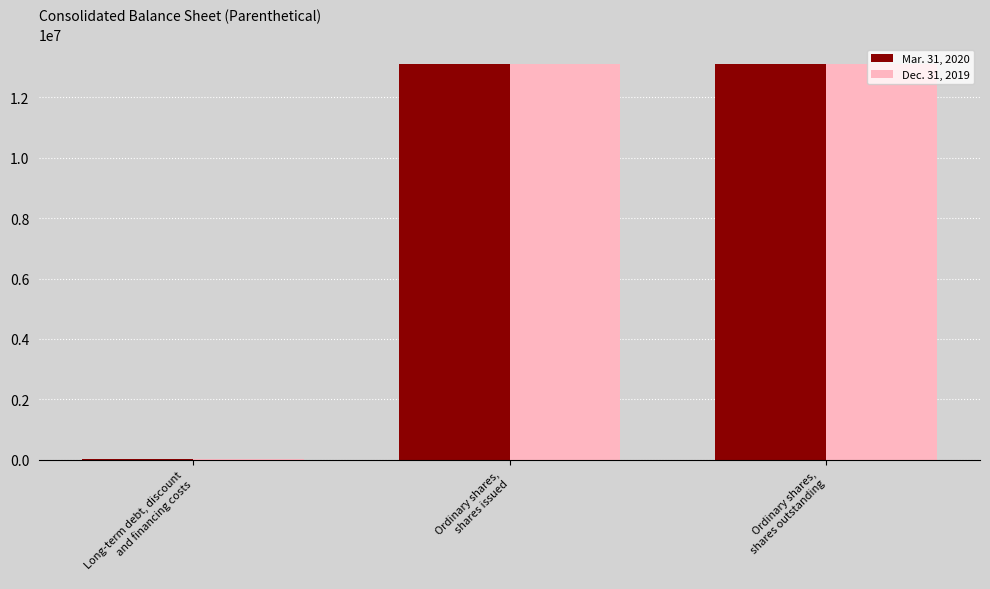

Count the number of data series in this chart.

2